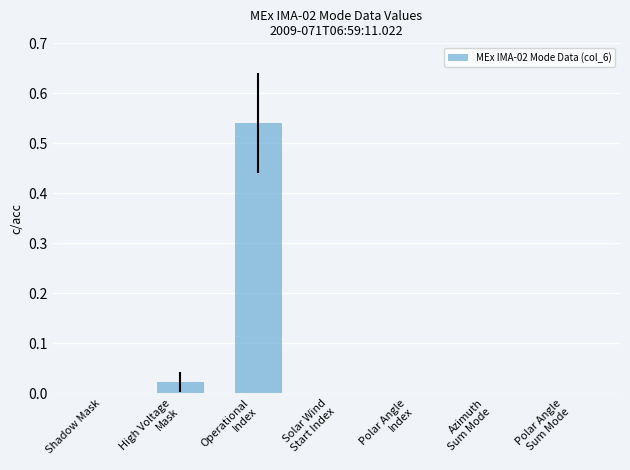

What is the sum of all values?

0.6